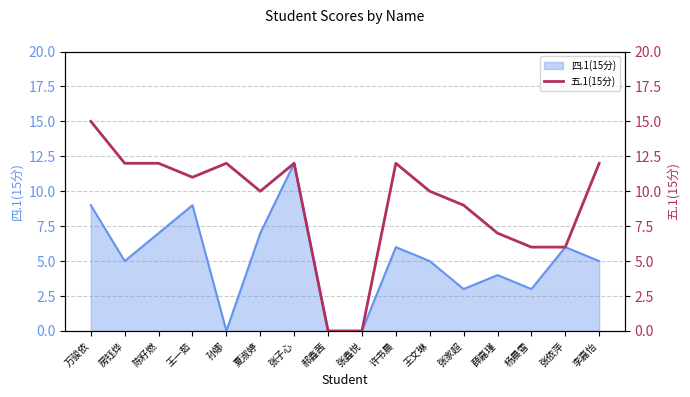

At which label is the value closest to 7?

薛嘉瑾